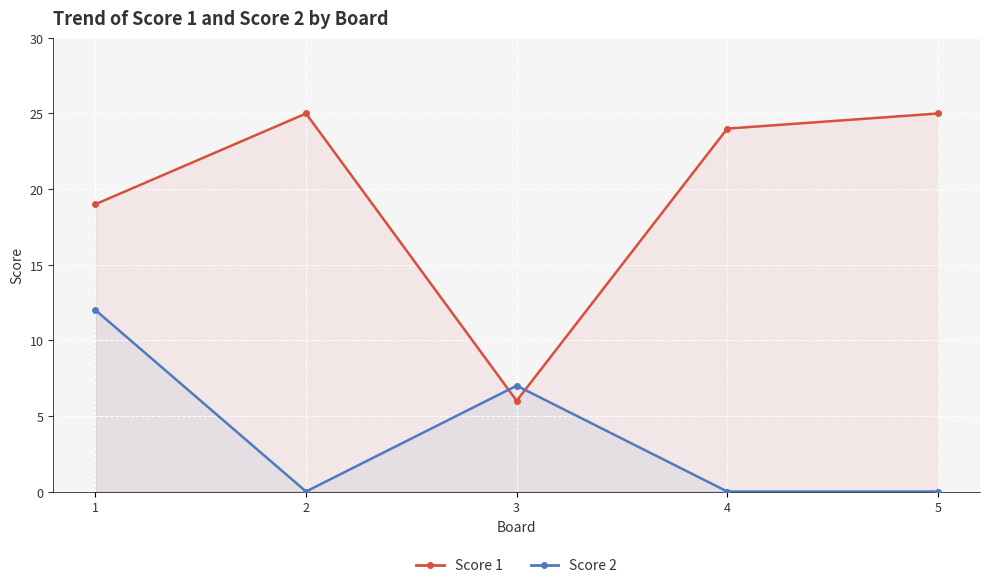

How many lines are shown in the chart?

2